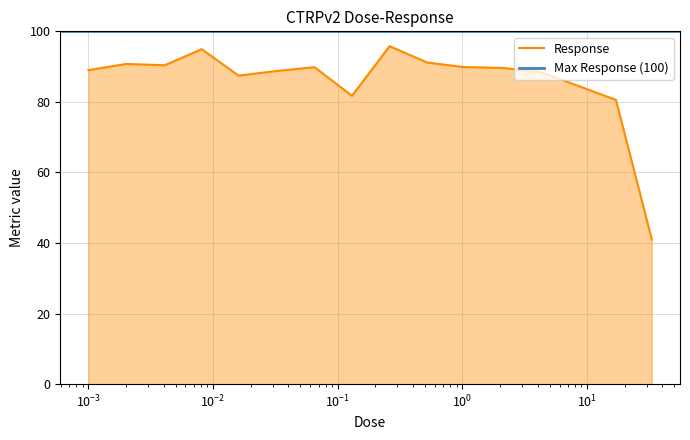

What is the maximum value for Response?

95.8